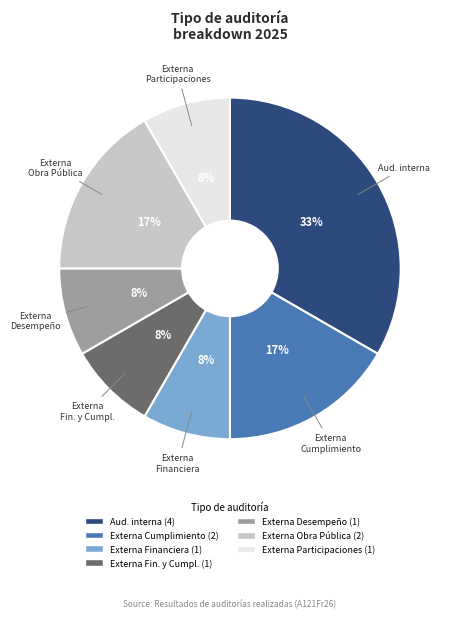

To the nearest percent, what is the average slice percentage?

14%